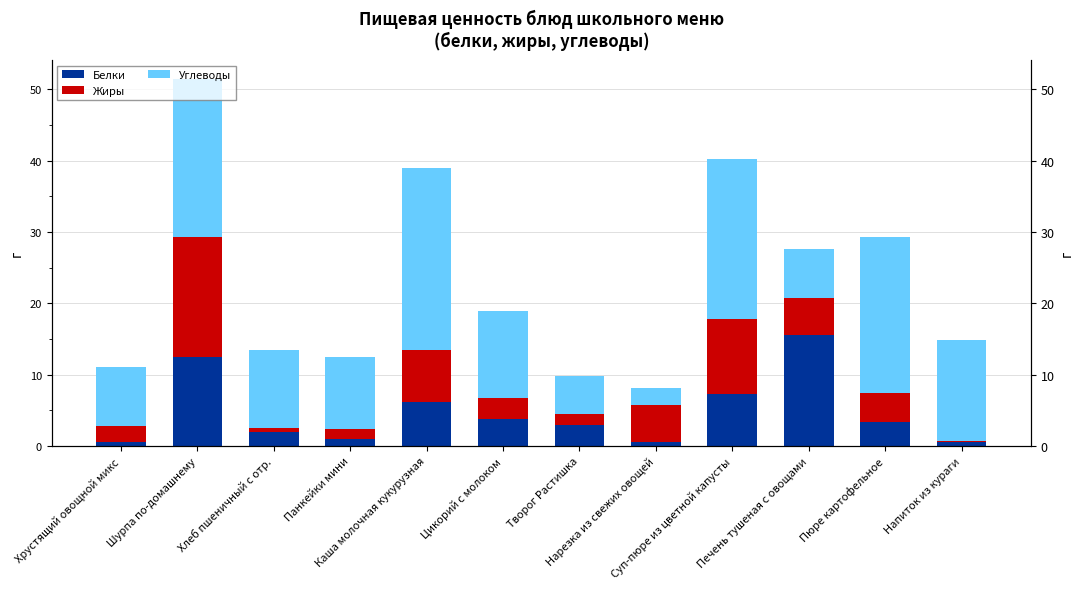

Is the value of Жиры at Панкейки мини greater than the value of Углеводы at Шурпа по-домашнему?

No